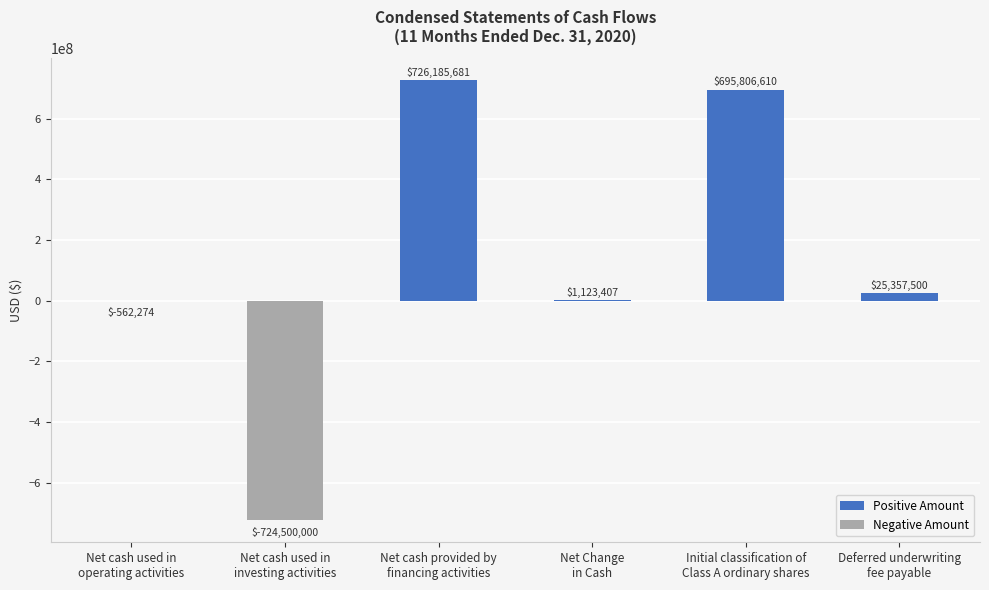

What is the greatest value displayed?

726185681